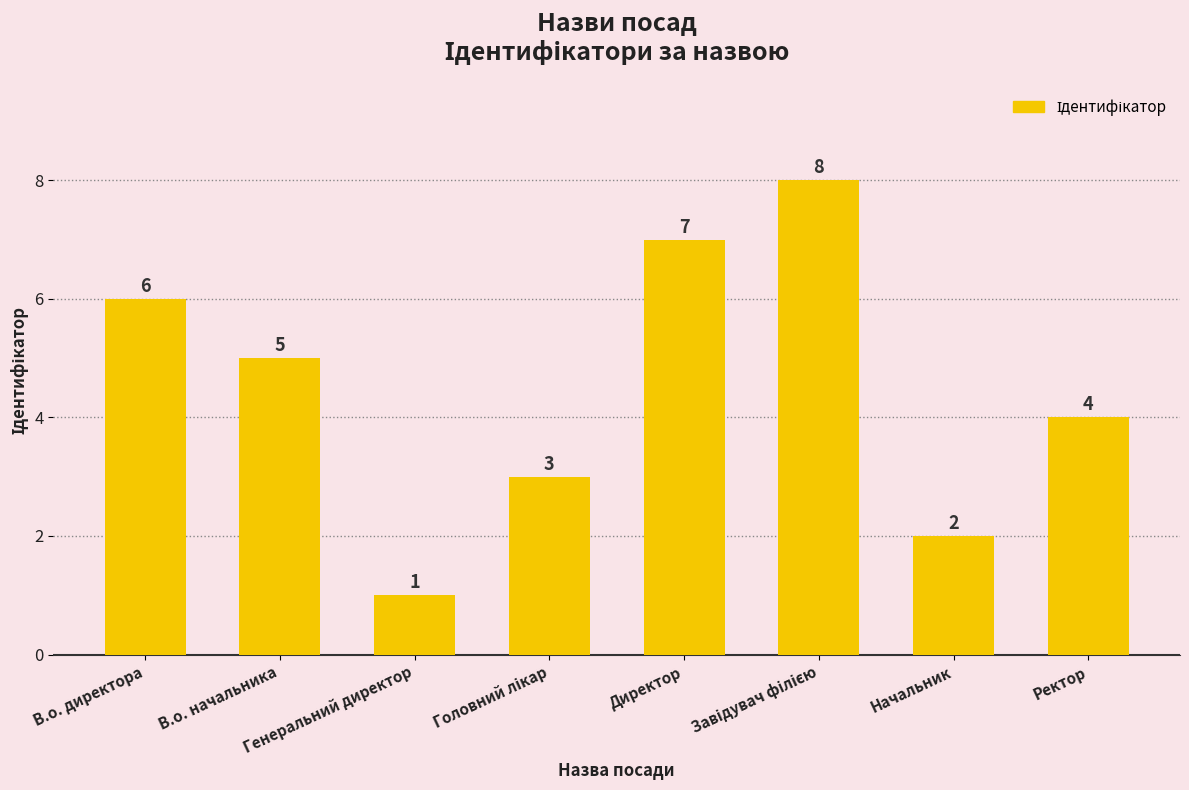

What is the sum of all values?

36